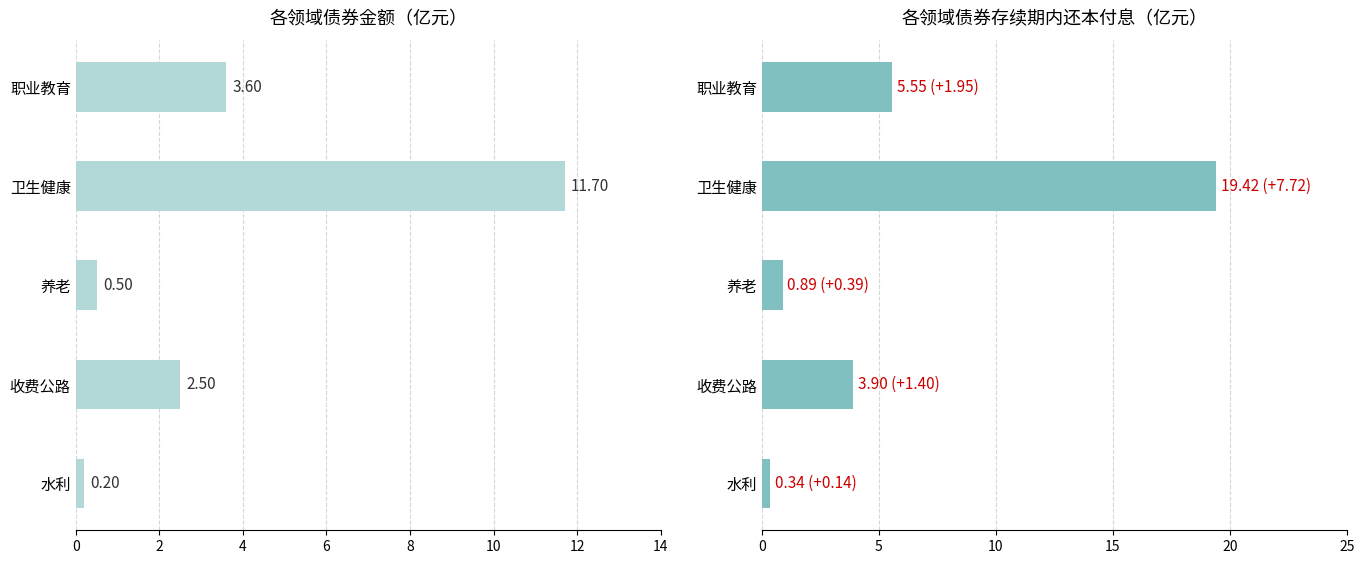

What is the value of the 债券存续期内还本付息 bar at the 3rd from the left?

0.9